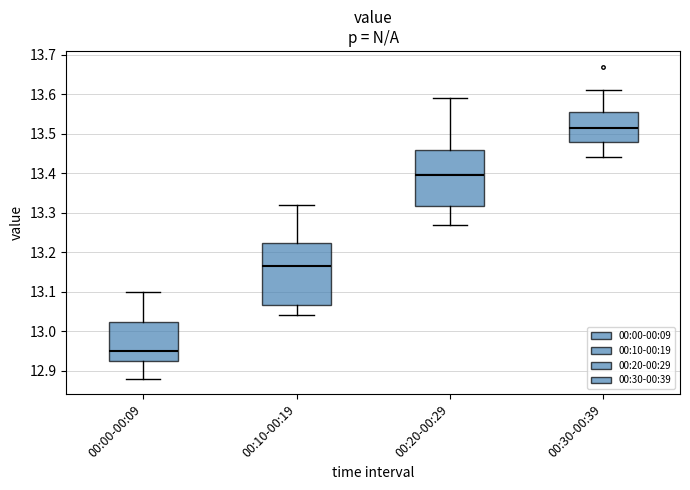

Comparing the boxes themselves (not the whiskers), which one is the tallest?

00:10-00:19